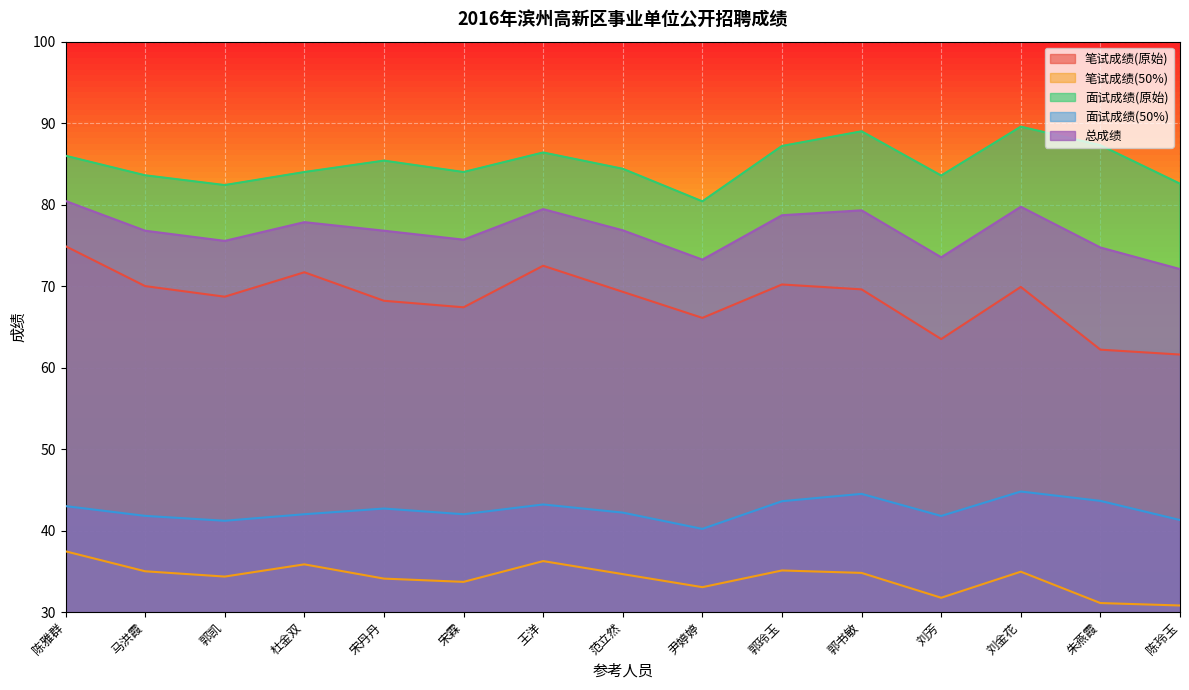

The 面试成绩(原始) series shows 84.4 at 范立然. True or false?

True